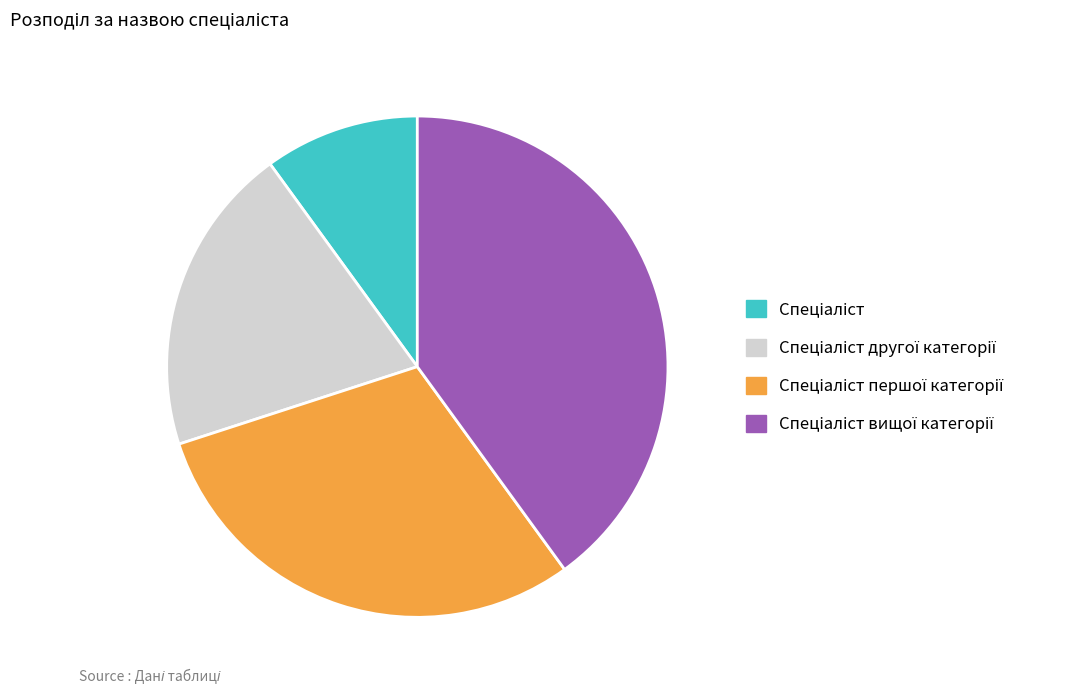

Does any single category account for the majority?

No